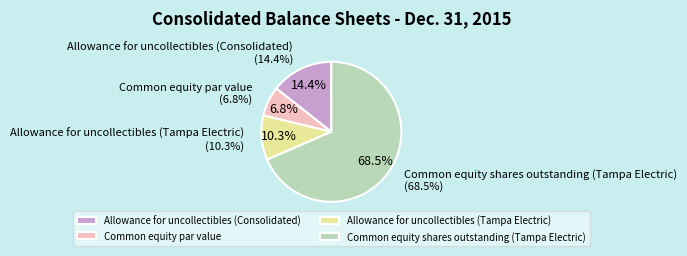

How many segments does this pie chart have?

4